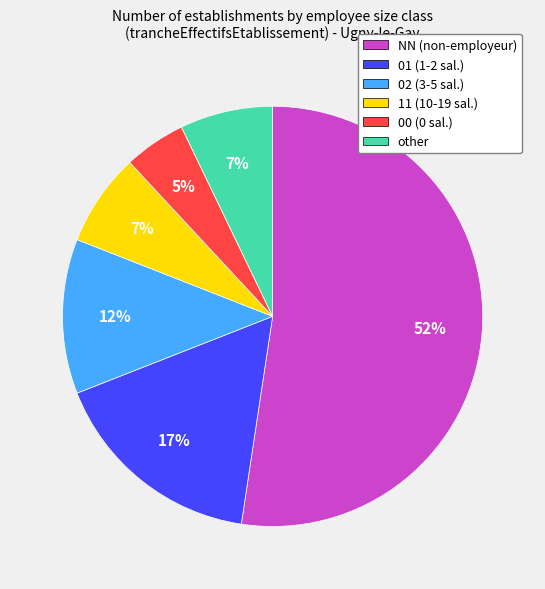

Between 11 (10-19 sal.) and NN (non-employeur), which is larger?

NN (non-employeur)